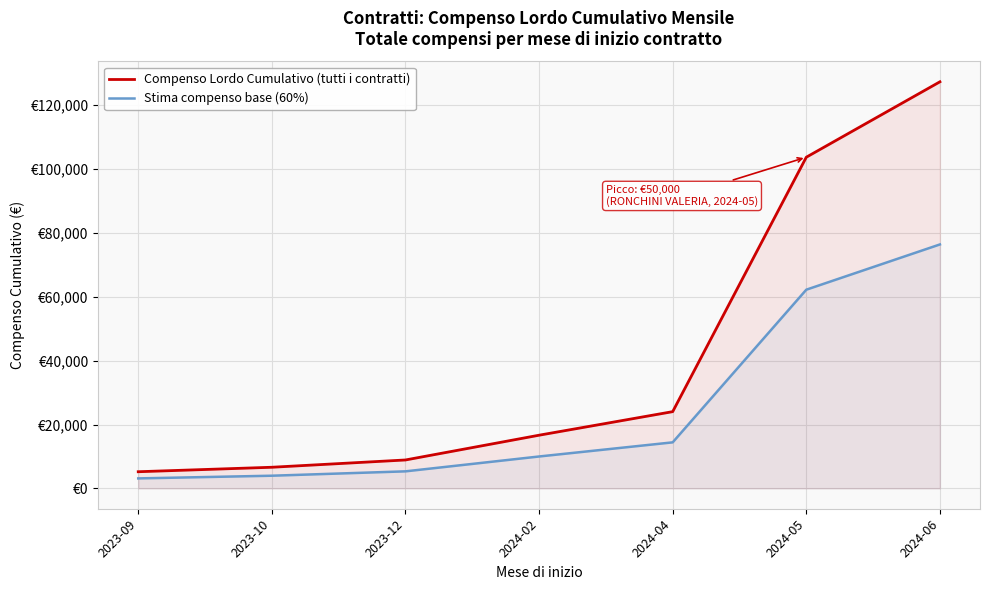

What is the difference between the Stima compenso base (60%) values at 2024-04 and 2024-02?

4424.0